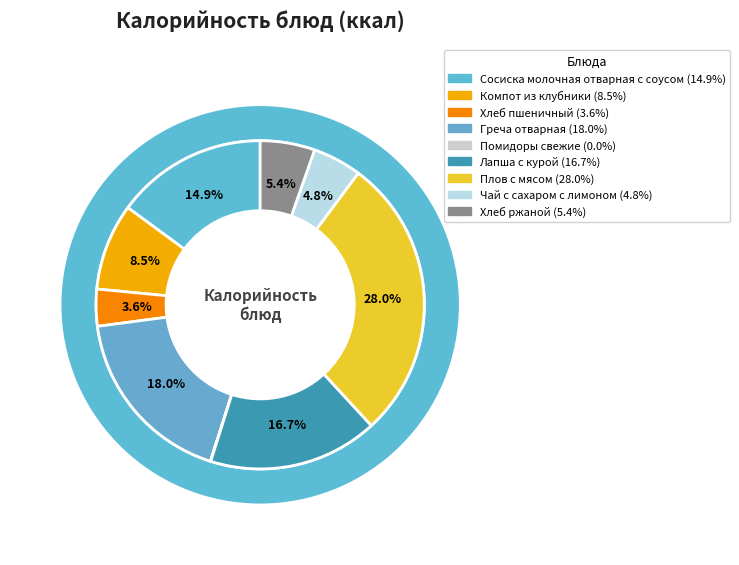

Rank the categories by value from lowest to highest.

Помидоры свежие, Хлеб пшеничный, Чай с сахаром с лимоном, Хлеб ржаной, Компот из клубники, Сосиска молочная отварная с соусом, Лапша с курой, Греча отварная, Плов с мясом